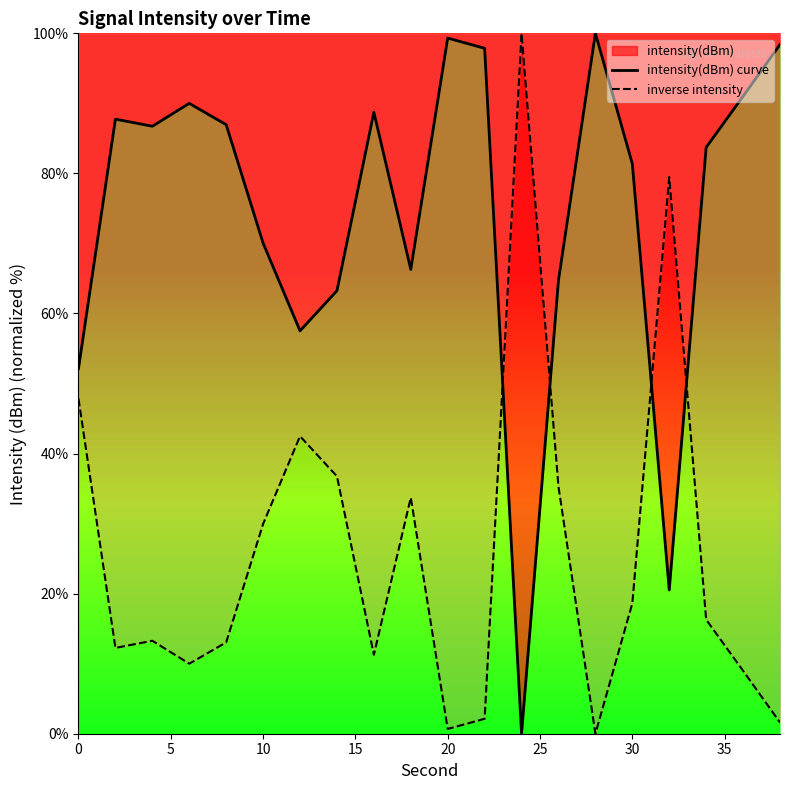

True or false: intensity(dBm) curve has more than 1 points higher than both neighbors.

True